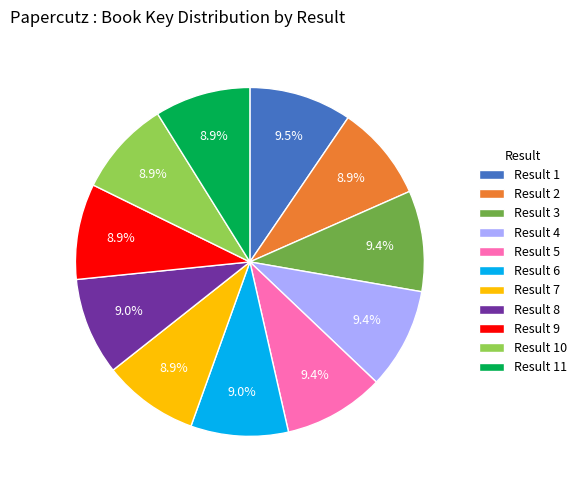

Is there a majority slice in this chart?

No